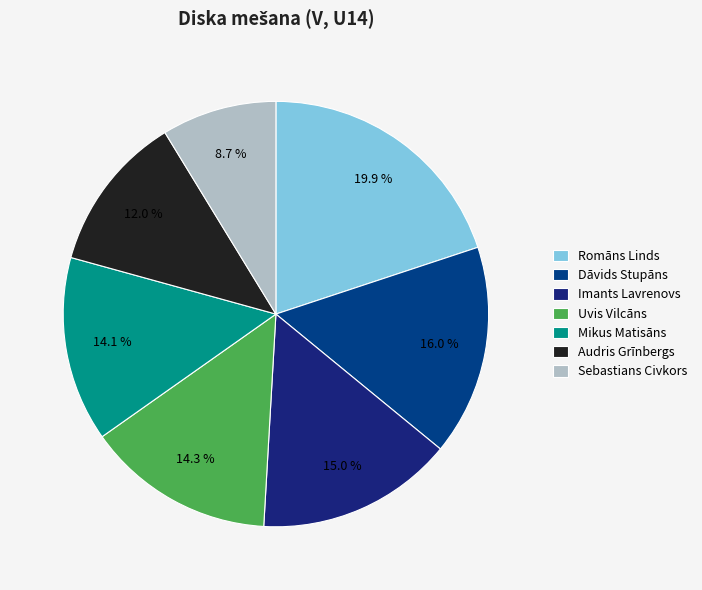

What is the ratio of the value at Uvis Vilcāns to the value at Romāns Linds?

0.7